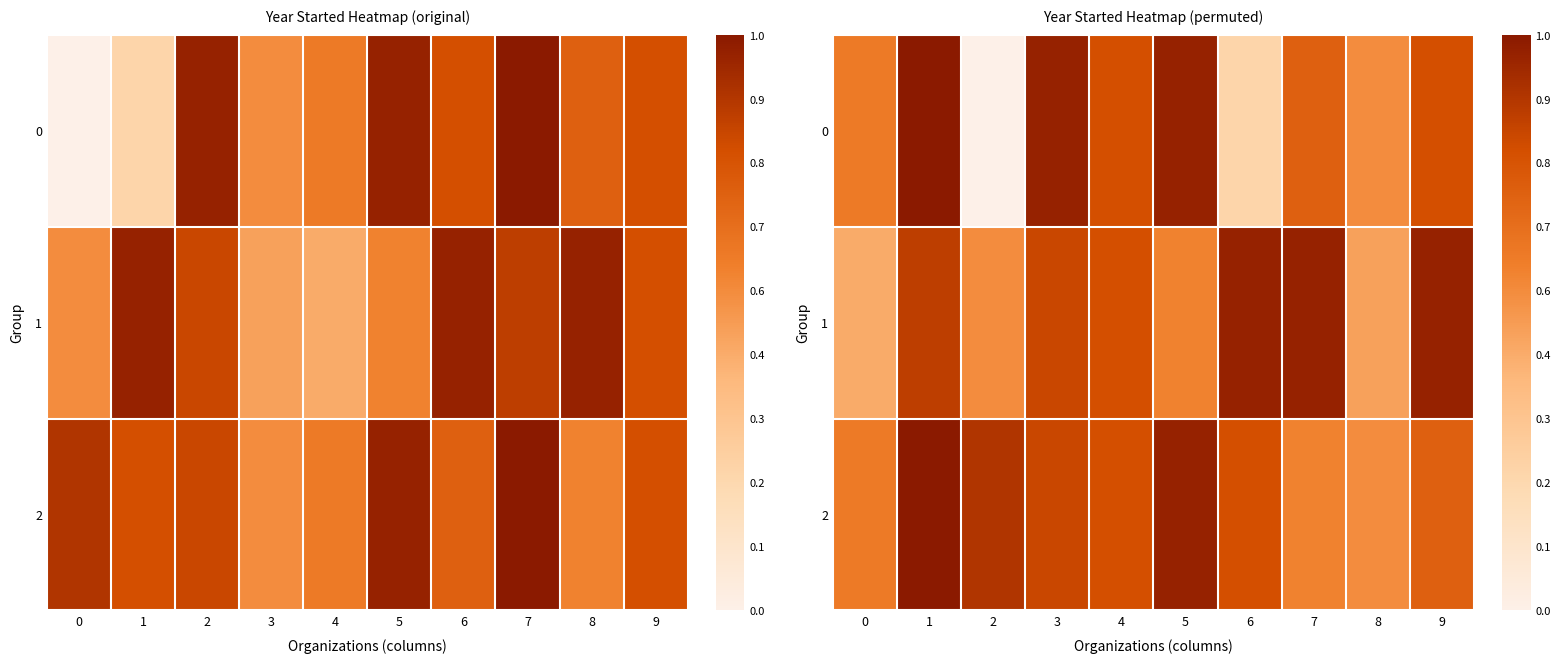

What is the greatest value displayed?

1.0